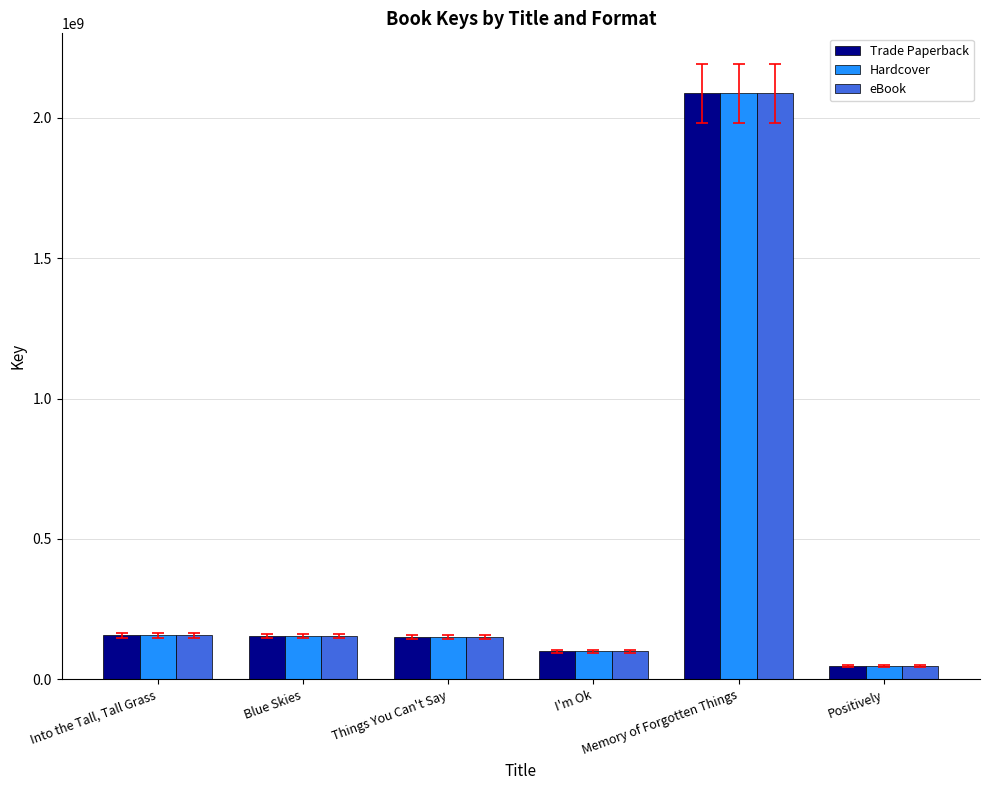

What is the minimum value shown in the chart?

47819032